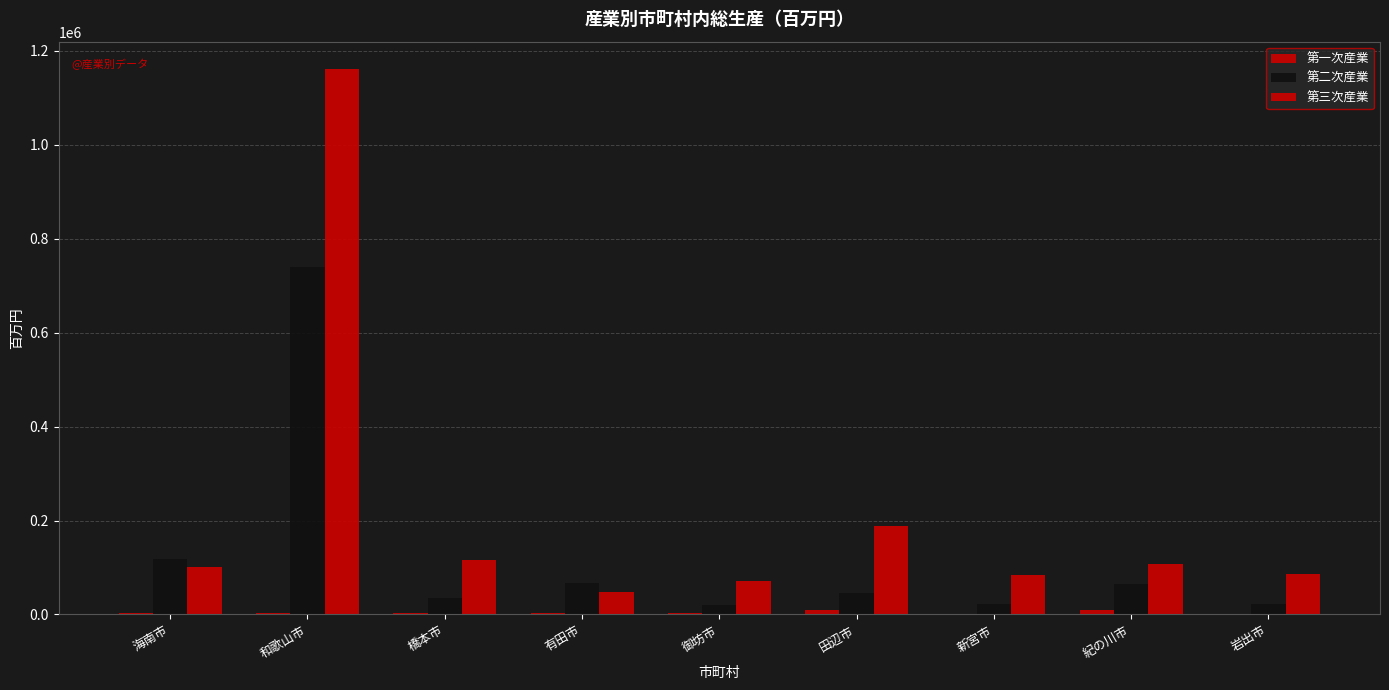

Rank the series at 田辺市 from highest to lowest value.

第三次産業, 第二次産業, 第一次産業